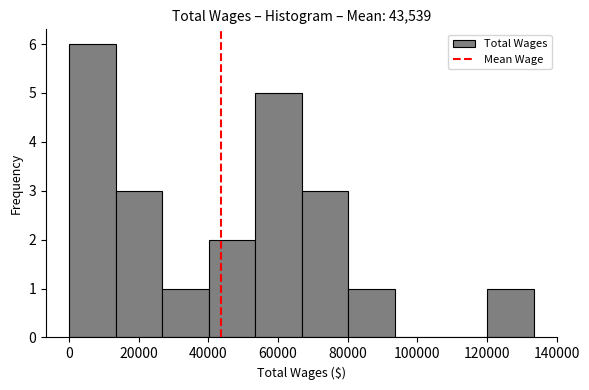

How tall is the bar that spans 26000 to 40000 on the x-axis? Neither the bar edges nor the heights are printed on the chart, so give them approximately, as read against the axes.

1